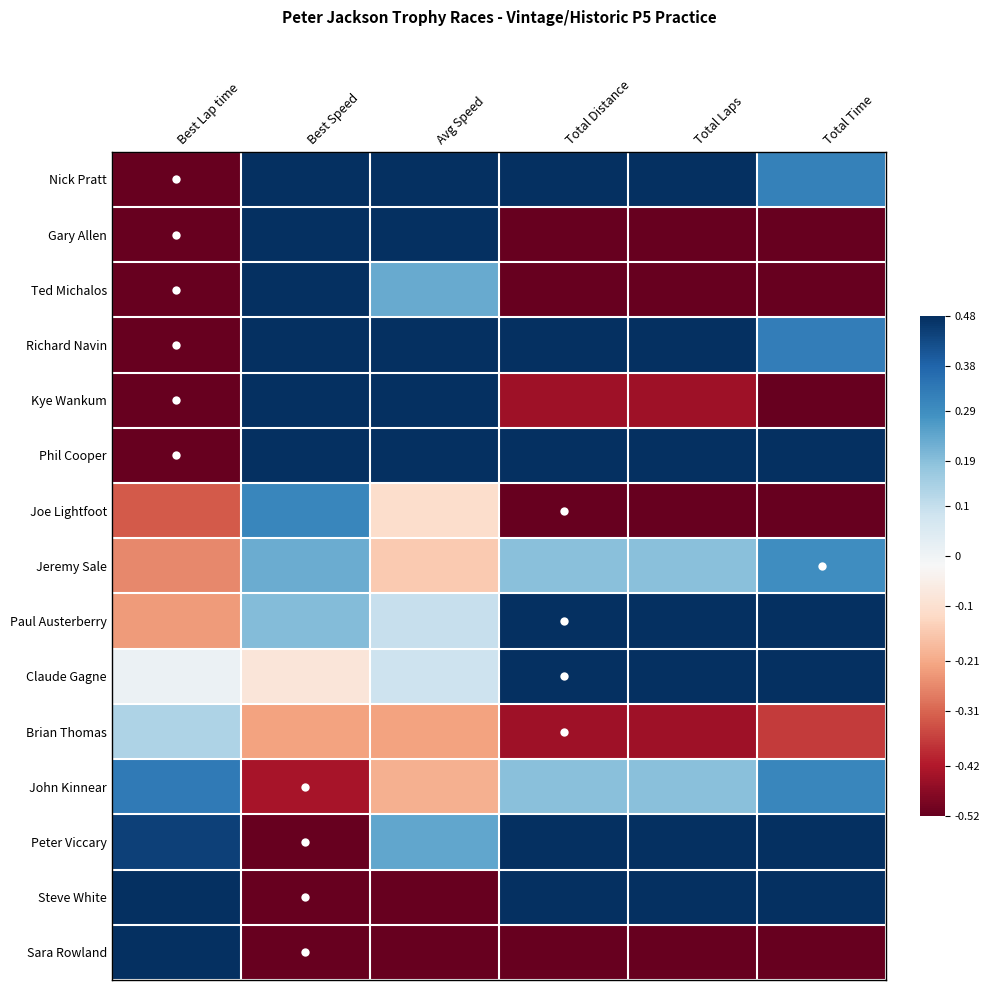

How many distinct data groups are displayed?

15